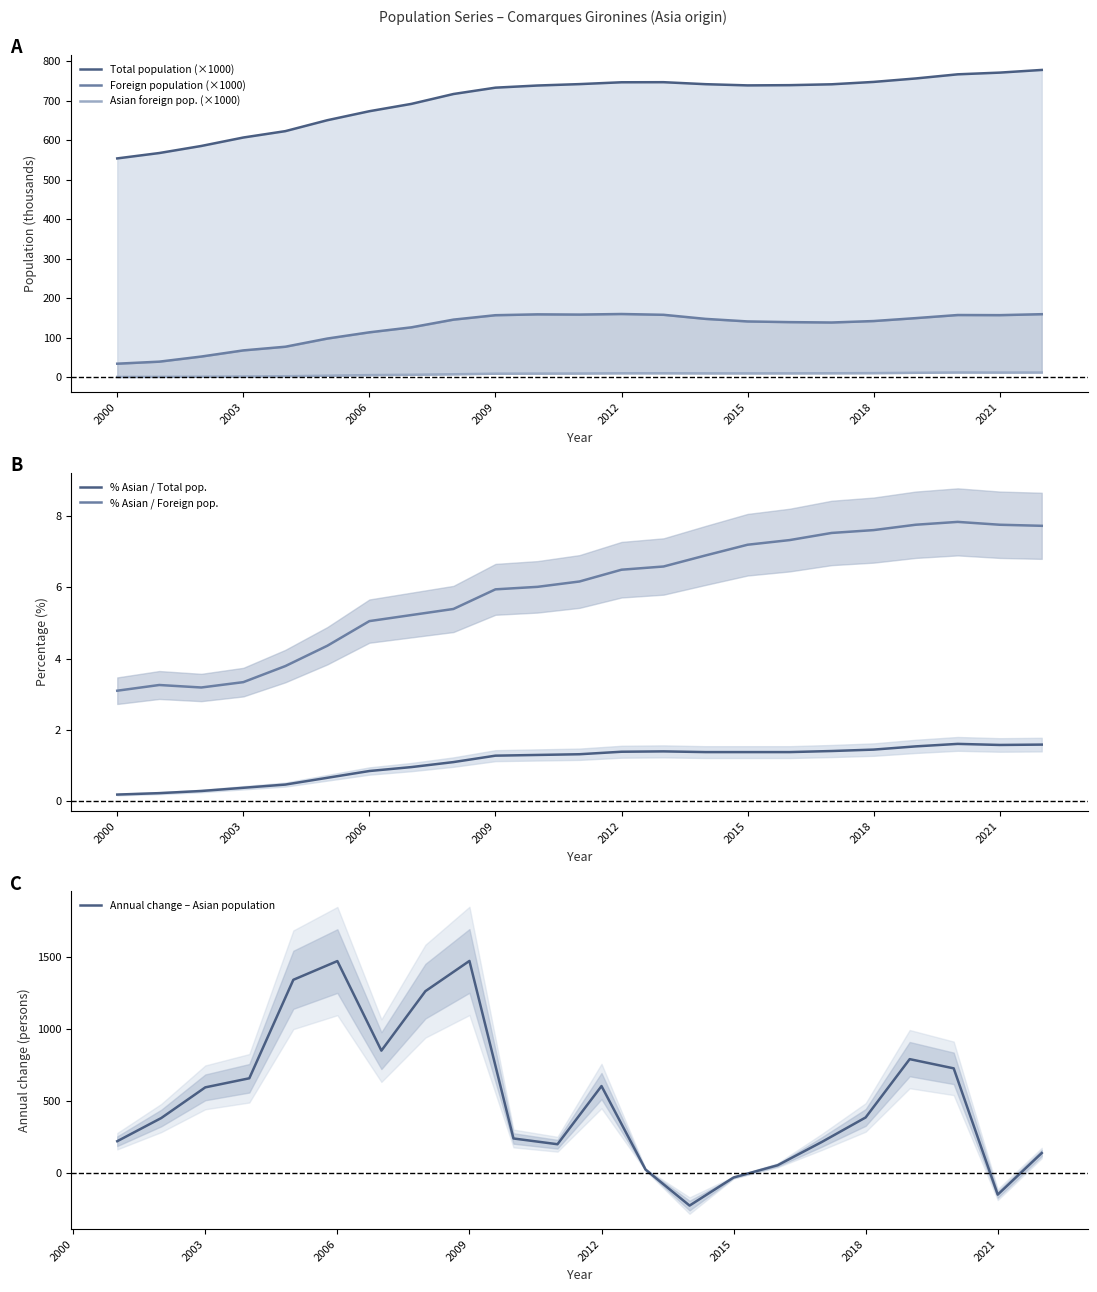

True or false: % Asian / Foreign pop. and % Asian / Total pop. intersect in this chart.

False